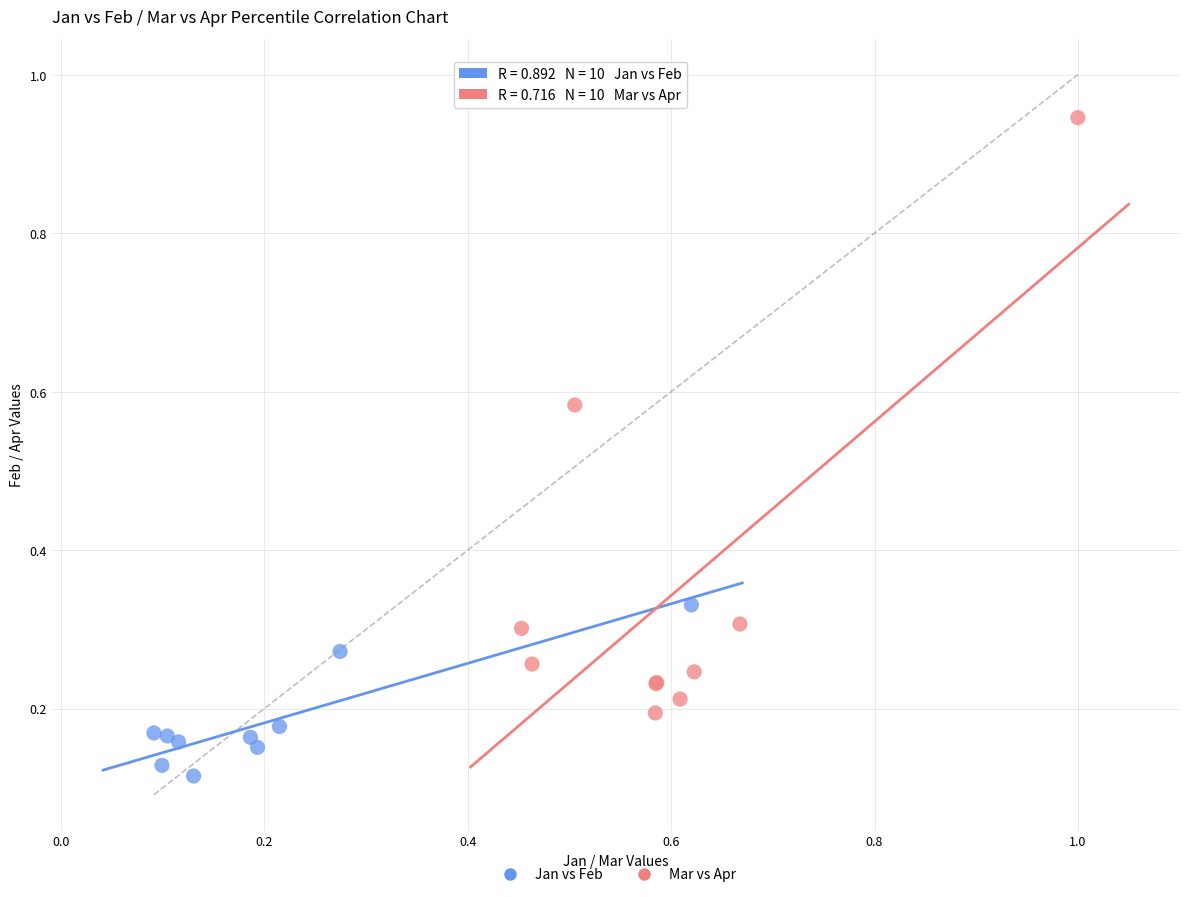

Which series has the largest Y range (max minus min)?

Mar vs Apr